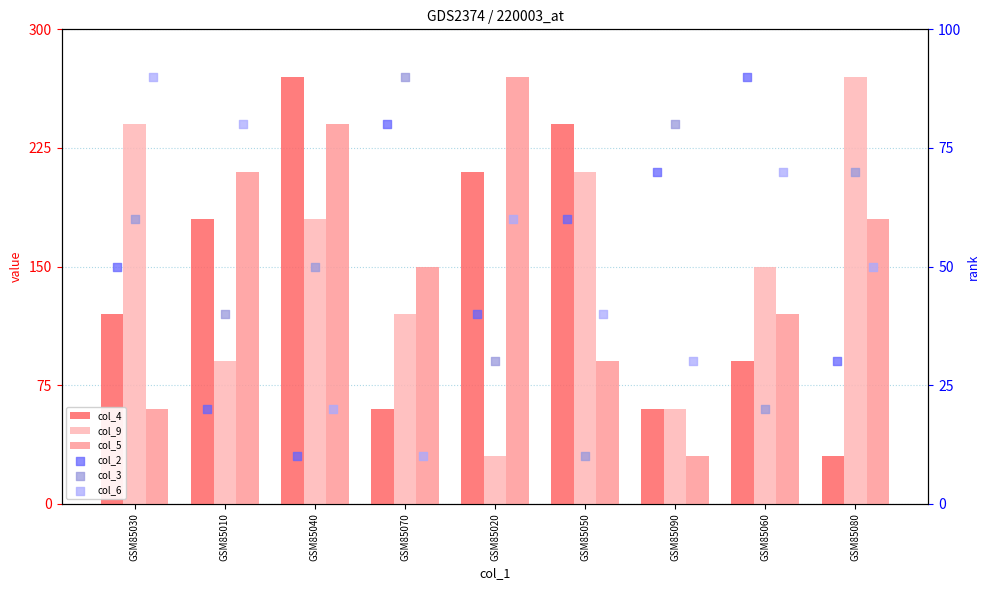

Which series has the widest spread of Y values?

col_4